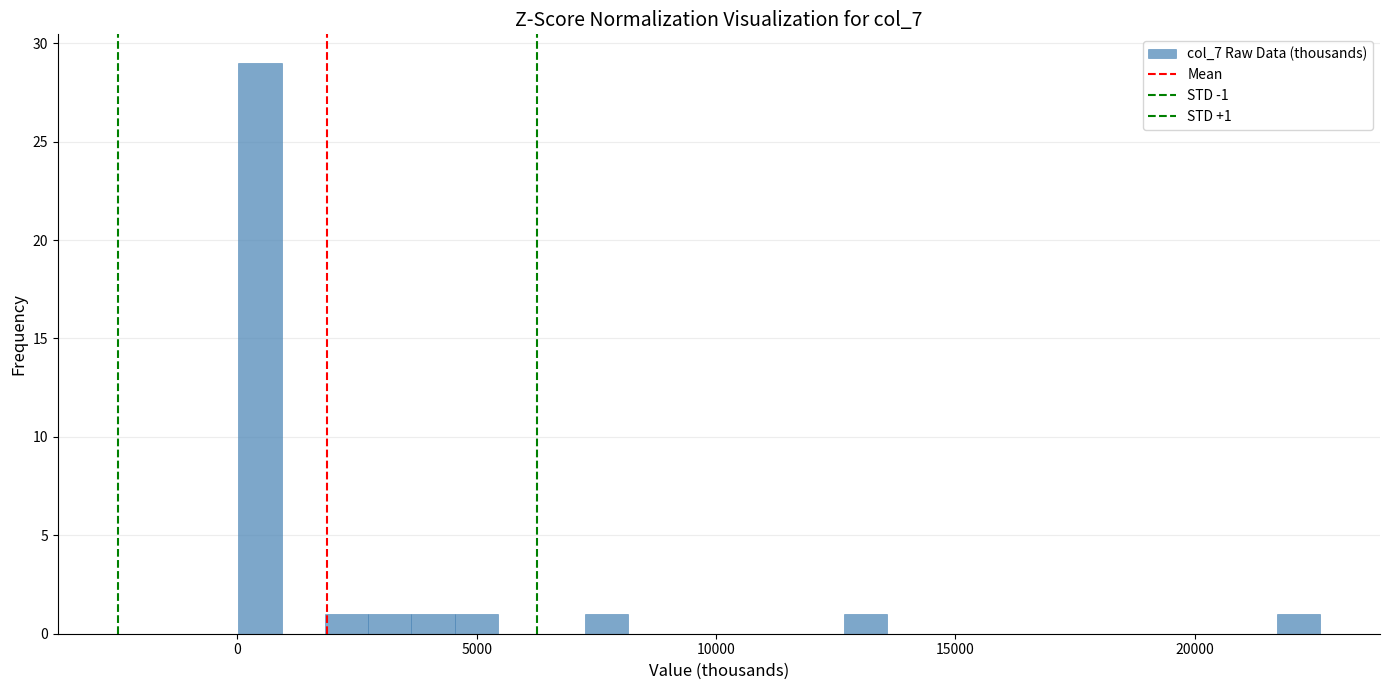

Around what value on the x-axis is the tallest bar? Give the approximate position of its centre, as read against the axis.

500